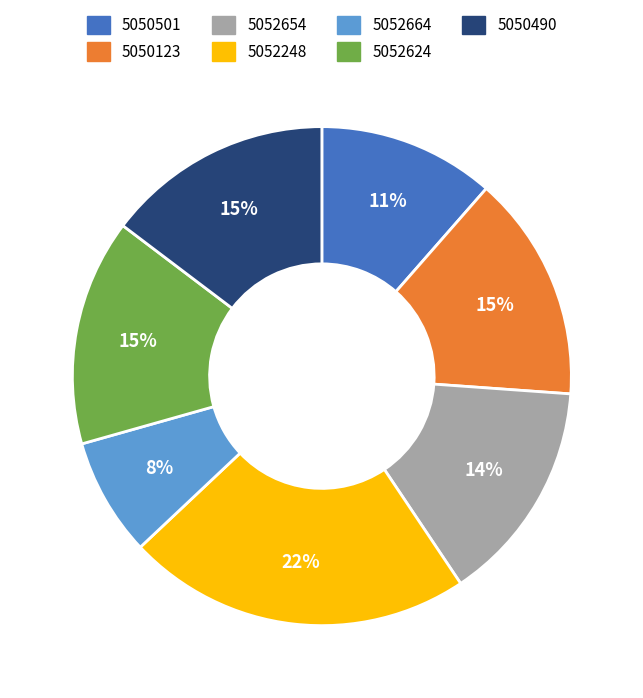

Is it true that 5050123 is 29% of the pie?

False